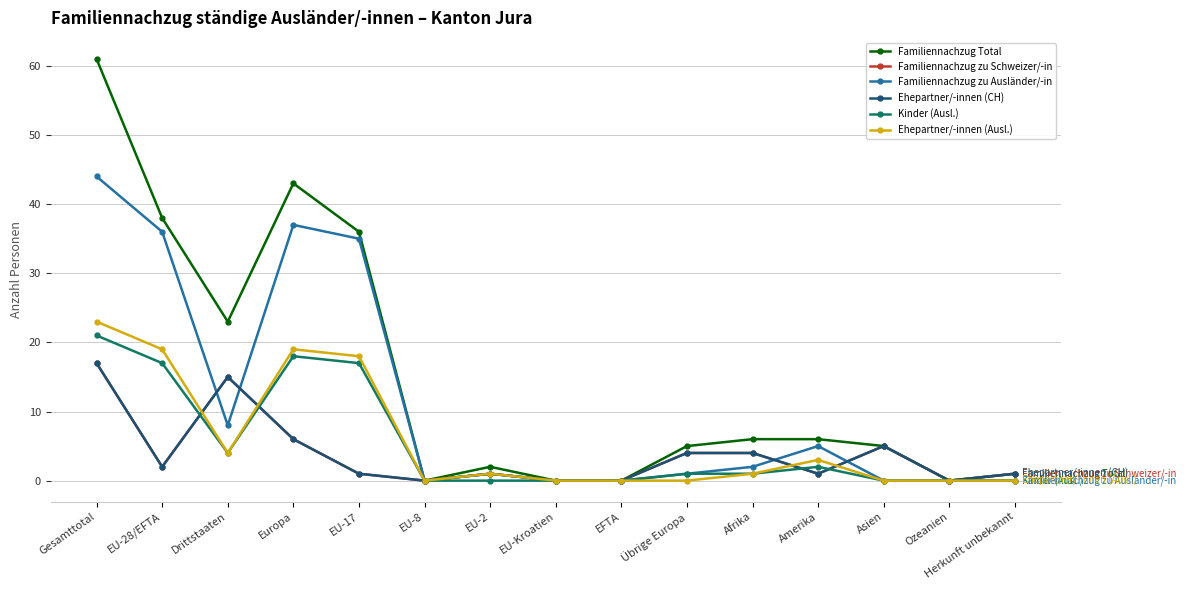

Read the Ehepartner/-innen (CH) value at Europa.

6